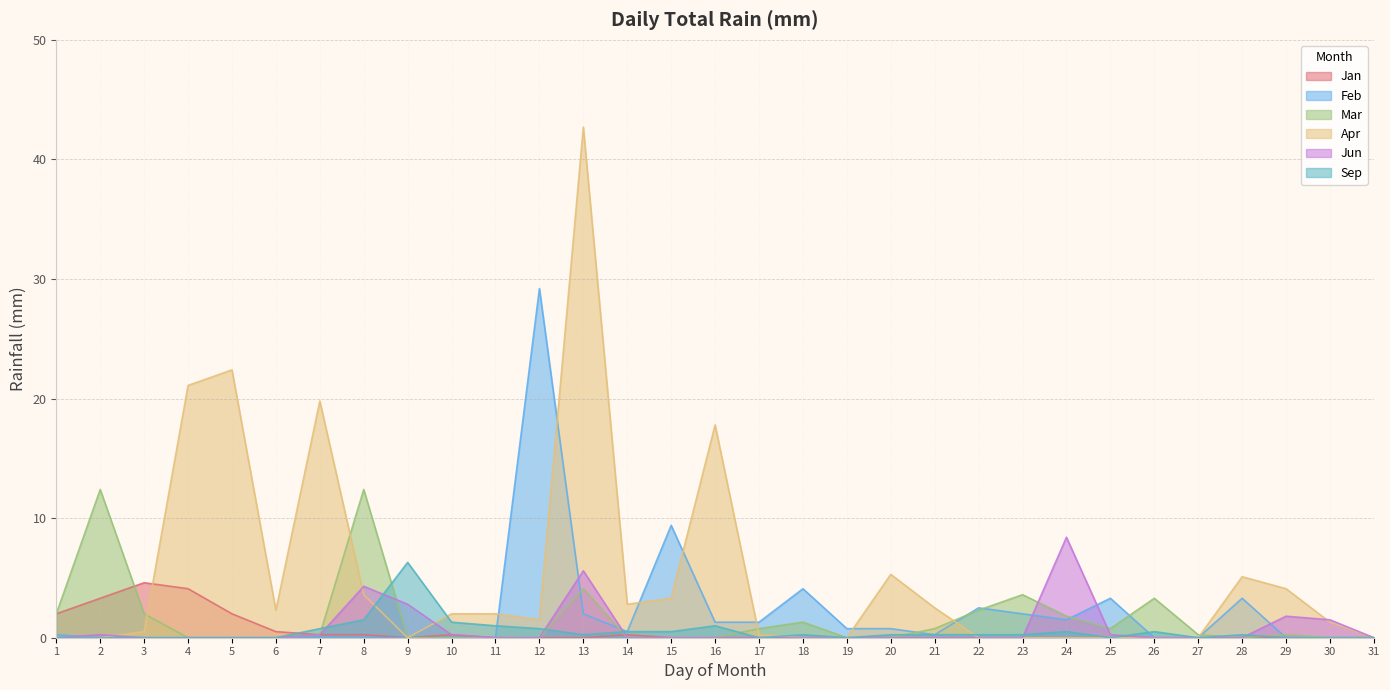

Reading left to right, transcribe all the data shown in this chart.

Jan: 2.0	3.3	4.6	4.1	2.0	0.5	0.2	0.2	0.0	0.2	0.0	0.0	0.0	0.2	0.0	0.0	0.0	0.0	0.0	0.0	0.0	0.0	0.0	0.0	0.0	0.0	0.0	0.0	0.0	0.0	0.0
Feb: 0.2	0.0	0.0	0.0	0.0	0.0	0.0	0.0	0.0	0.0	0.0	29.2	2.0	0.5	9.4	1.3	1.3	4.1	0.8	0.8	0.2	2.5	2.0	1.5	3.3	0.0	0.0	3.3	0.0	0.0	0.0
Mar: 2.0	12.4	2.0	0.0	0.0	0.0	0.2	12.4	0.0	0.0	0.0	0.0	4.1	0.0	0.0	0.0	0.8	1.3	0.0	0.0	0.8	2.3	3.6	1.8	0.8	3.3	0.2	0.0	0.2	0.0	0.0
Apr: 0.0	0.0	0.5	21.1	22.4	2.3	19.8	3.6	0.0	2.0	2.0	1.5	42.7	2.8	3.3	17.8	0.2	0.0	0.0	5.3	2.5	0.0	0.0	0.0	0.0	0.0	0.0	5.1	4.1	1.3	0.0
Jun: 0.0	0.2	0.0	0.0	0.0	0.0	0.2	4.3	2.8	0.2	0.0	0.0	5.6	0.0	0.0	0.0	0.0	0.0	0.0	0.0	0.0	0.0	0.0	8.4	0.2	0.0	0.0	0.0	1.8	1.5	0.0
Sep: 0.0	0.0	0.0	0.0	0.0	0.0	0.8	1.5	6.3	1.3	1.0	0.8	0.2	0.5	0.5	1.0	0.0	0.2	0.0	0.2	0.2	0.2	0.2	0.5	0.0	0.5	0.0	0.2	0.0	0.0	0.0